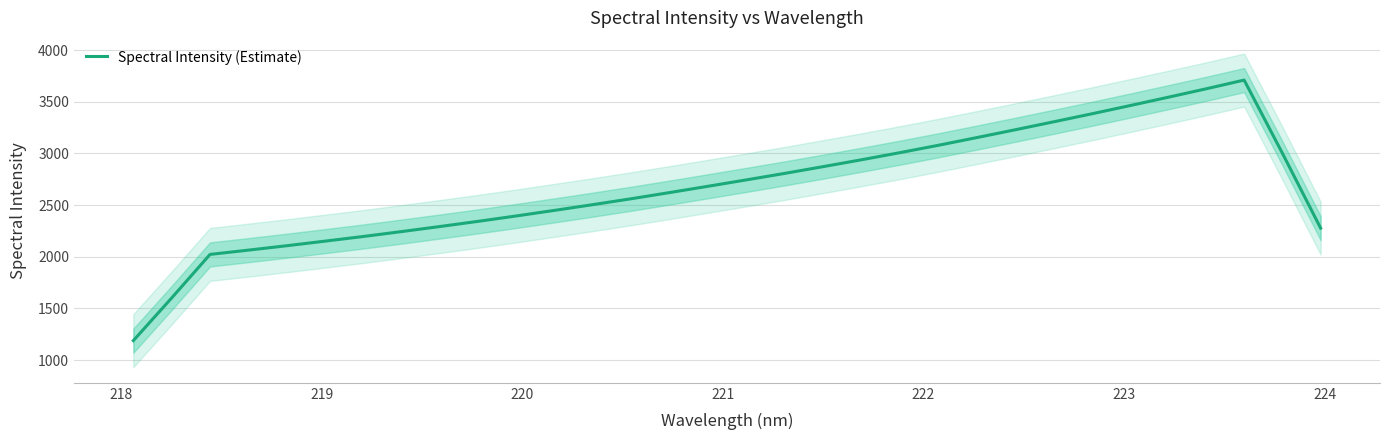

Reading right to left, what are all the values shown in this chart?

2277.6	3002.6	3710.6	3625.5	3543.2	3462.3	3382.5	3305.0	3228.2	3152.9	3078.7	3007.8	2939.1	2872.8	2807.6	2744.9	2683.2	2622.3	2562.7	2505.7	2450.3	2396.1	2343.7	2293.4	2244.5	2196.9	2151.8	2107.4	2064.8	2023.3	1602.2	1189.0